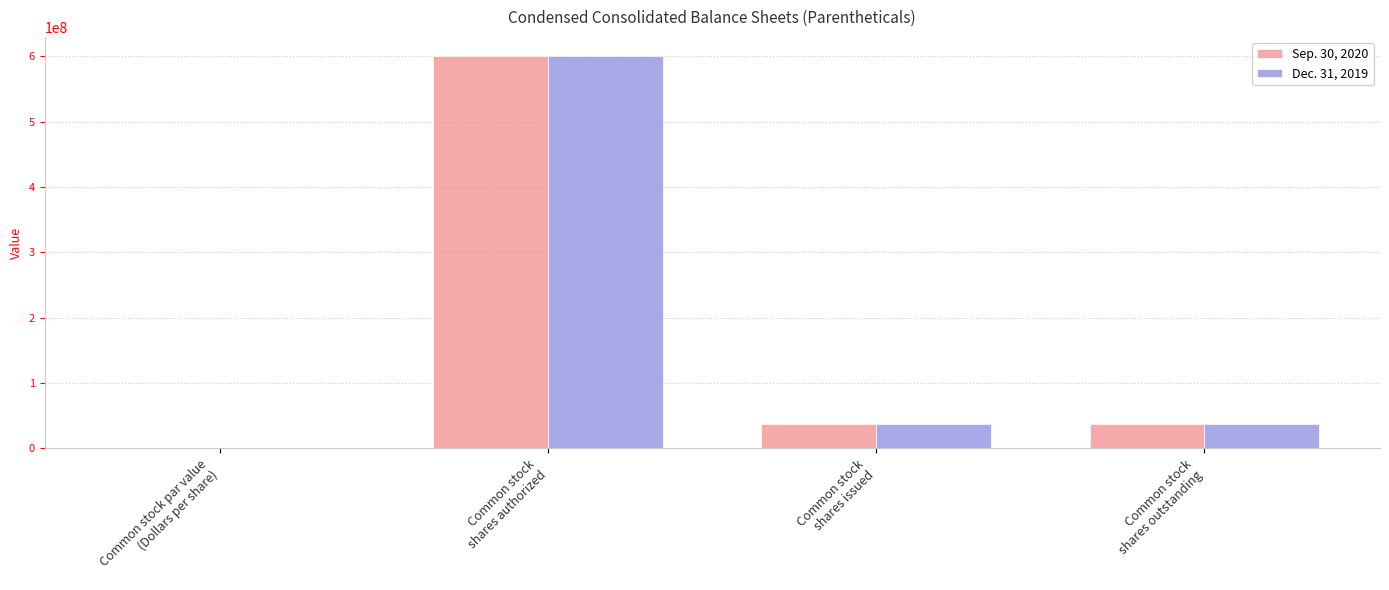

The Sep. 30, 2020 series shows 0.0 at Common stock par value
(Dollars per share). True or false?

True